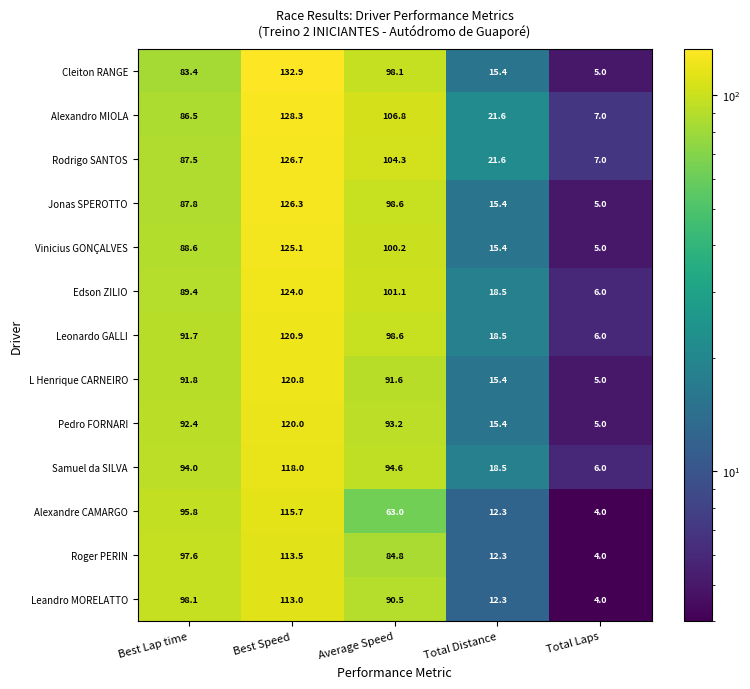

What is the difference between the Leandro MORELATTO values at Total Laps and Best Lap time?

94.1